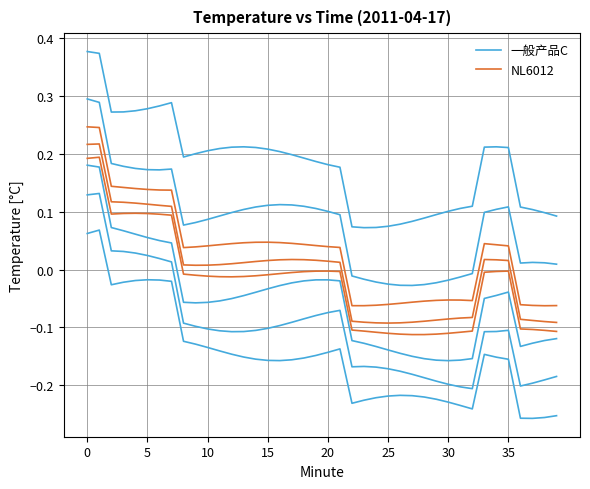

How many lines are shown in the chart?

2